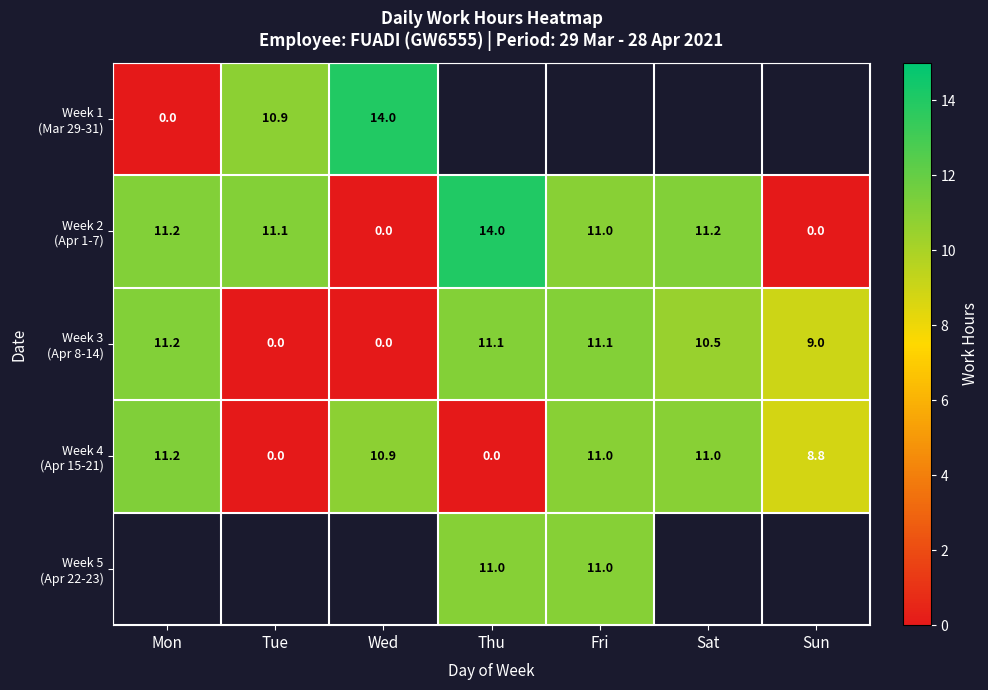

What is the difference between the maximum and minimum values in the Week 1 (Mar 29-31) series?

14.0